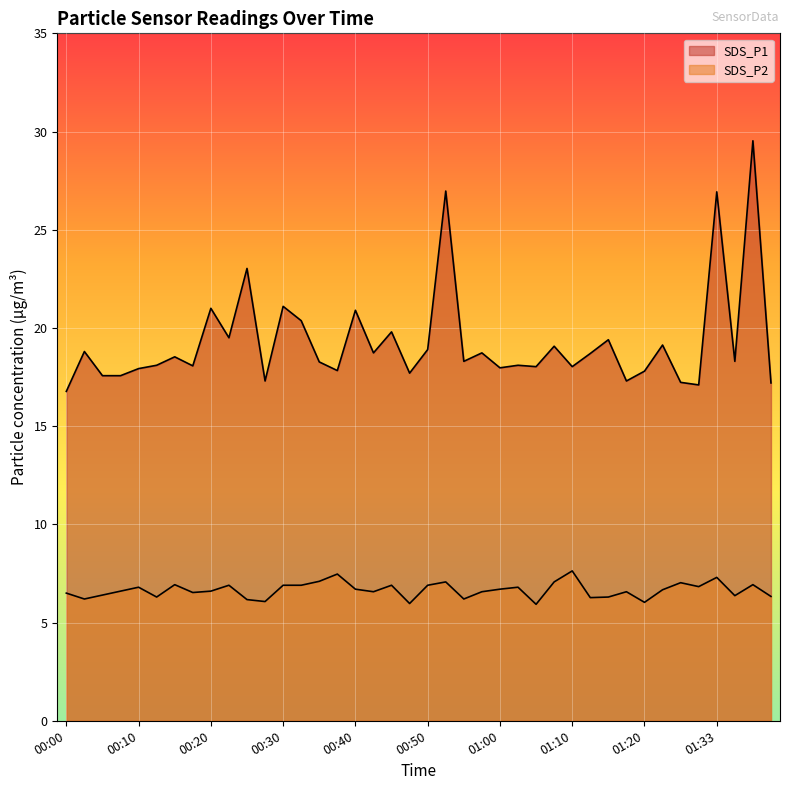

Which has a higher value, 01:05 or 00:32?

00:32